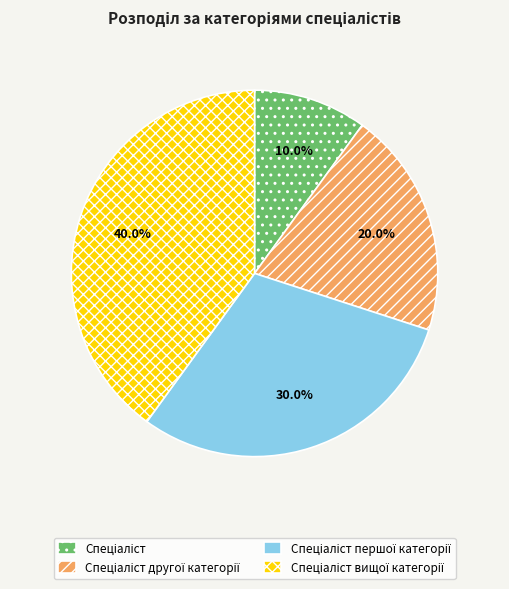

Is there any slice that represents more than half of the pie?

No